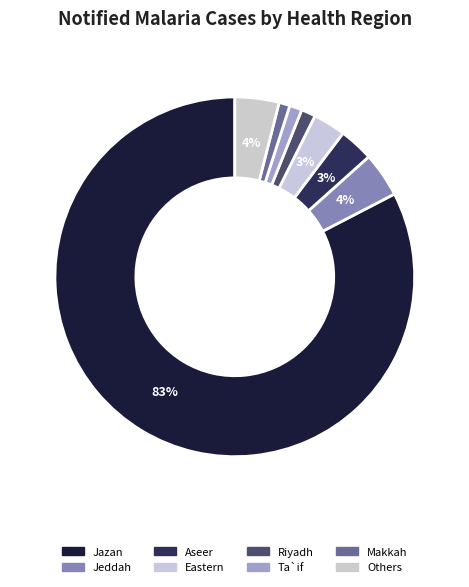

Is there a majority slice in this chart?

Yes